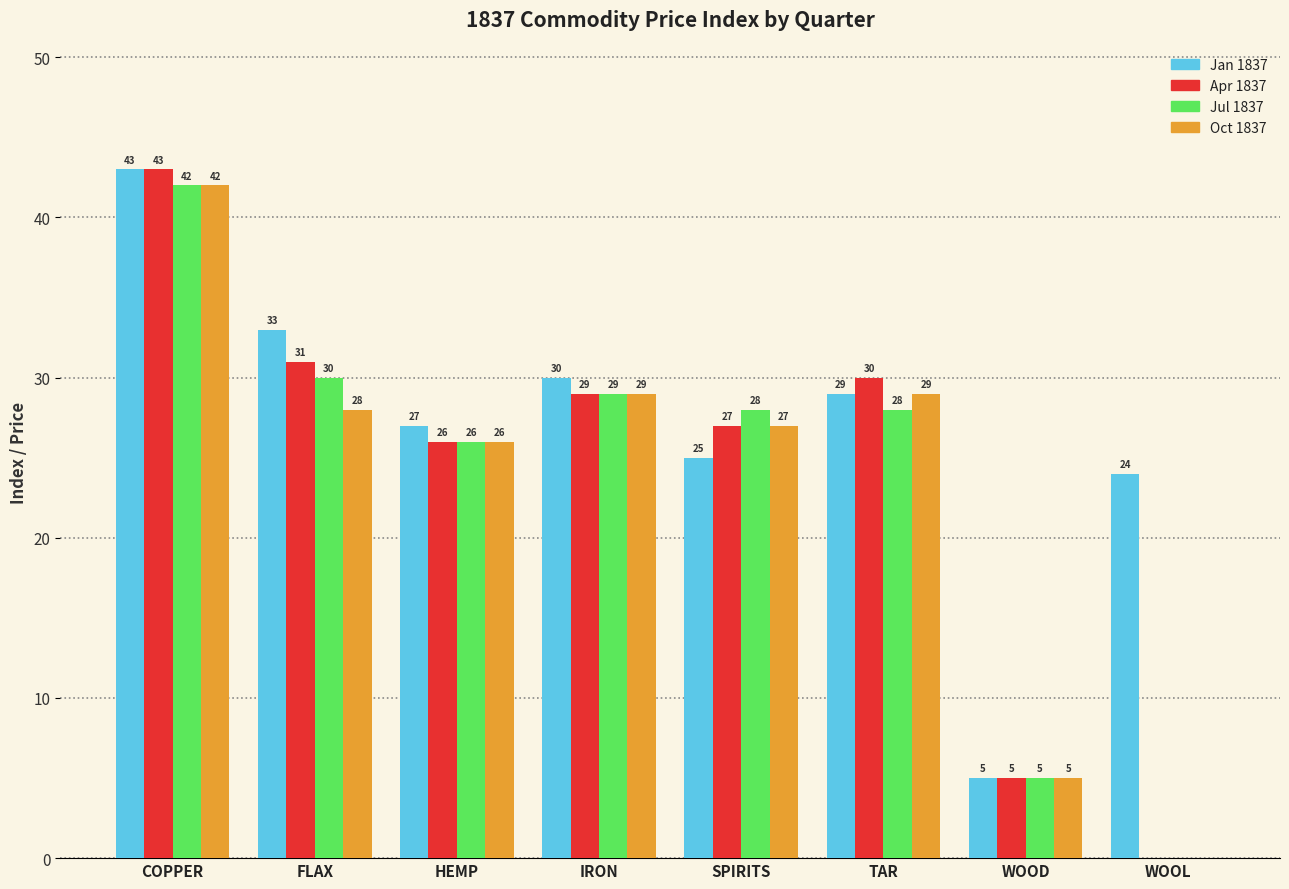

How many groups of bars are there?

8